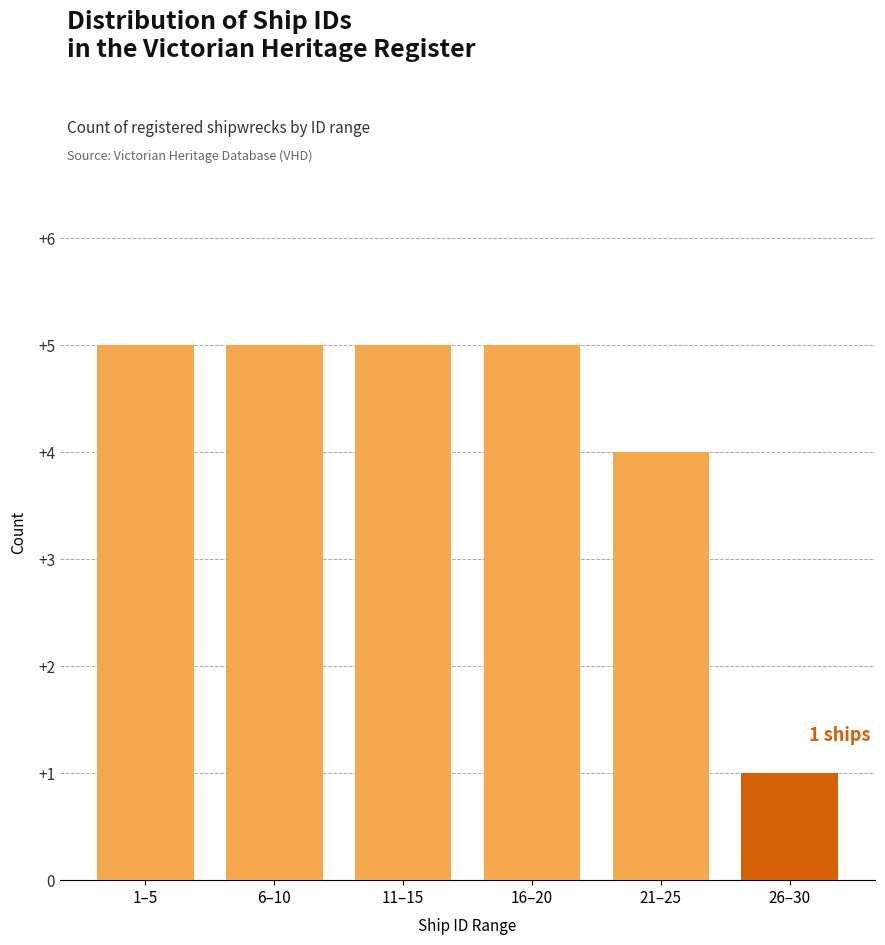

Reading left to right, list all the values displayed in this chart.

1–5=5	6–10=5	11–15=5	16–20=5	21–25=4	26–30=1